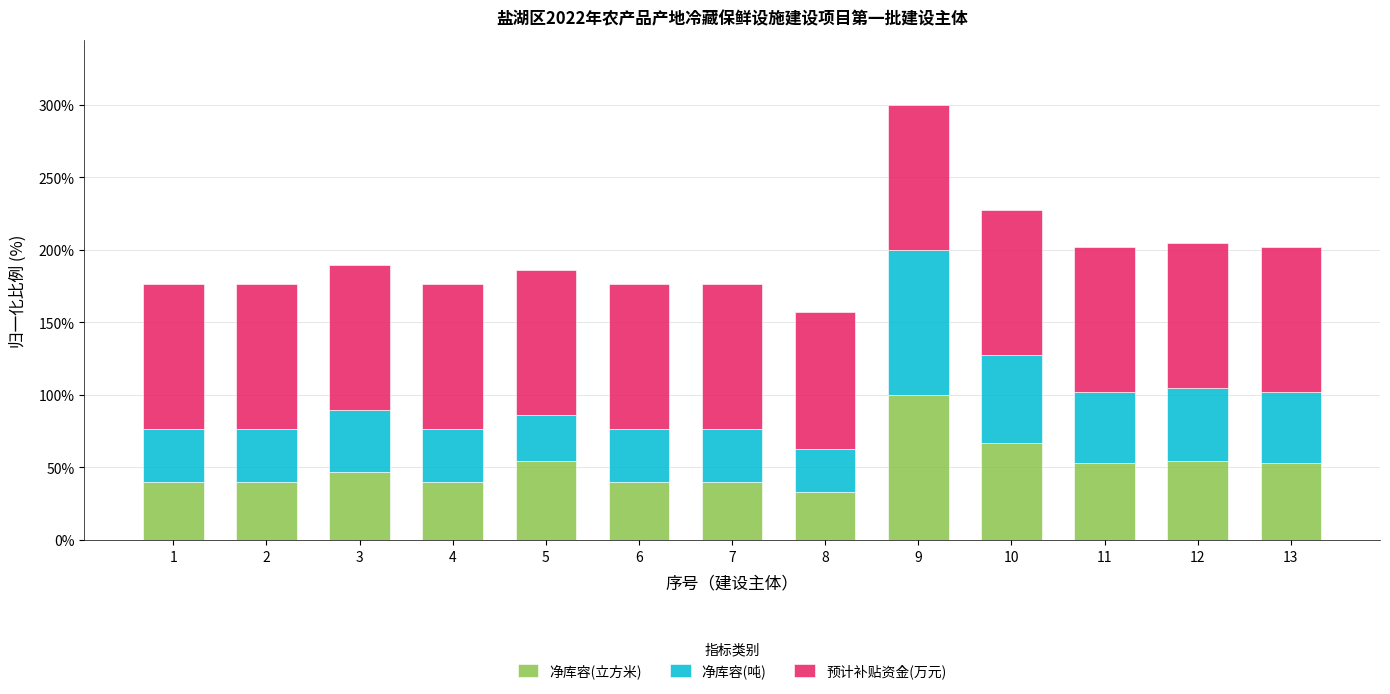

What is the maximum value for 净库容(立方米)?

100.0